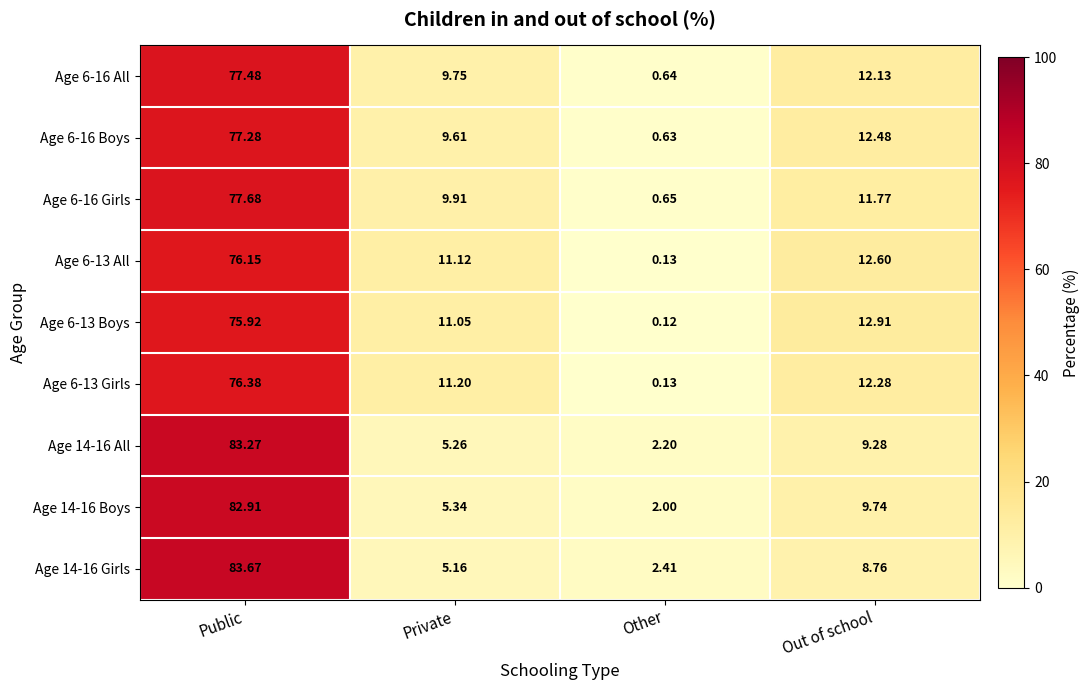

Count the number of categories in the chart.

4